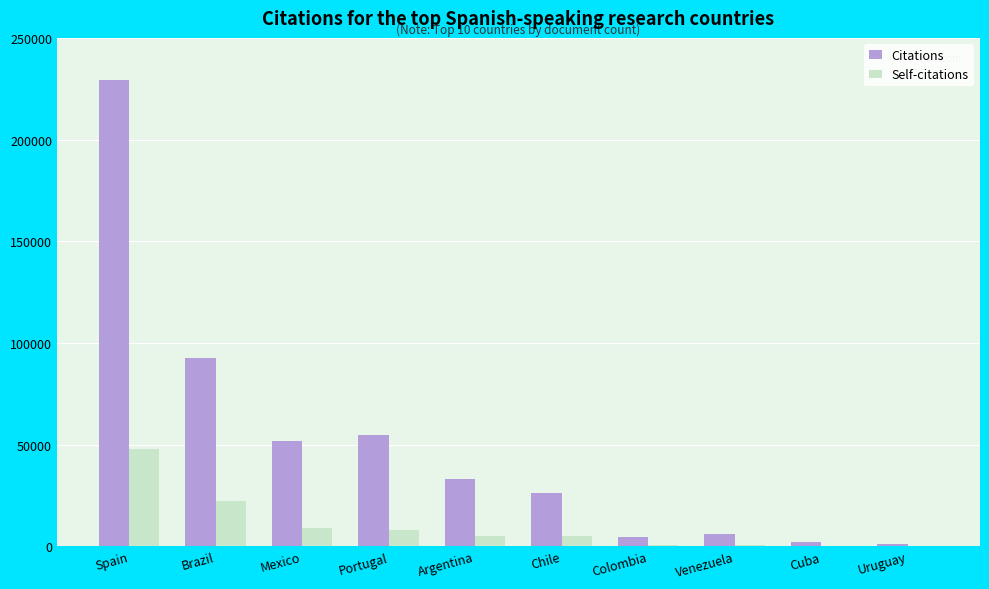

The value of Citations at Mexico is 27628. True or false?

False